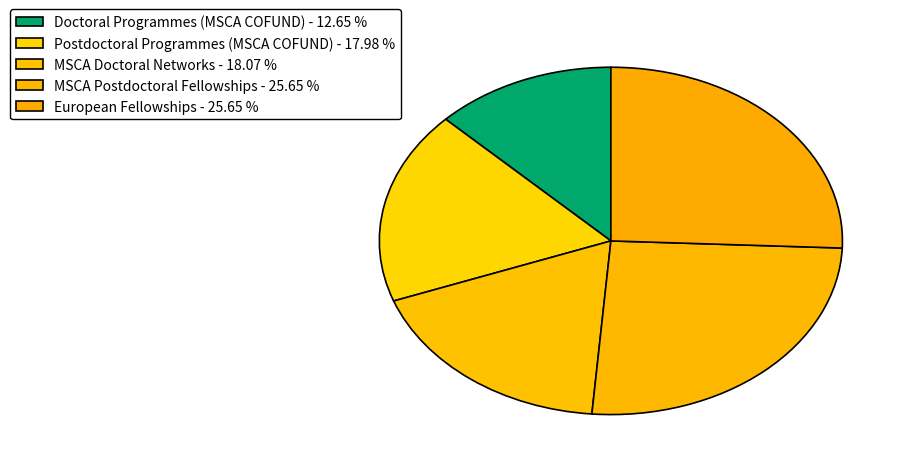

Approximately how many times larger is the value at Doctoral Programmes (MSCA COFUND) compared to European Fellowships?

0.5